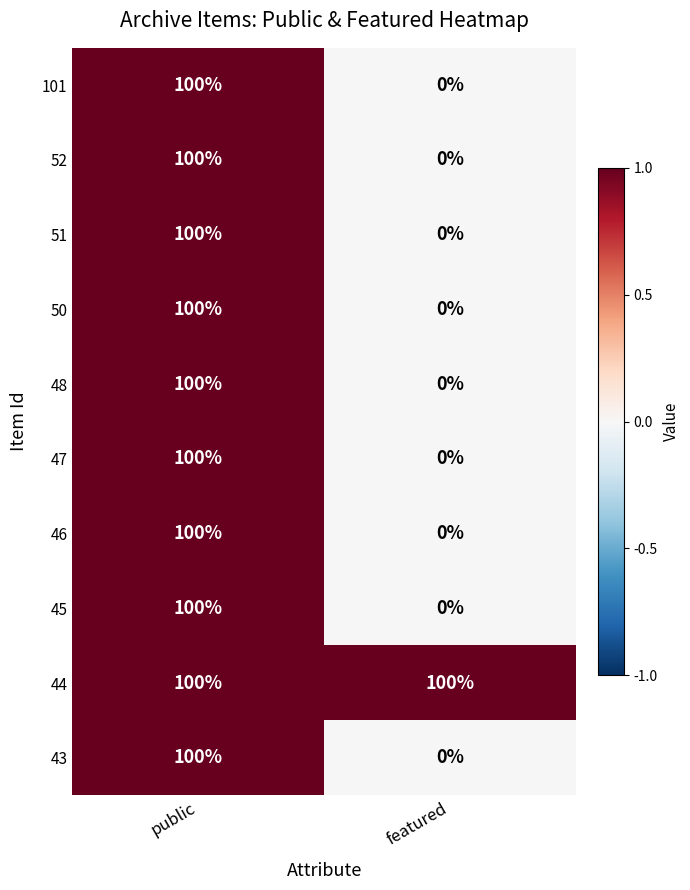

Which category has the lowest value in the 43 series?

featured